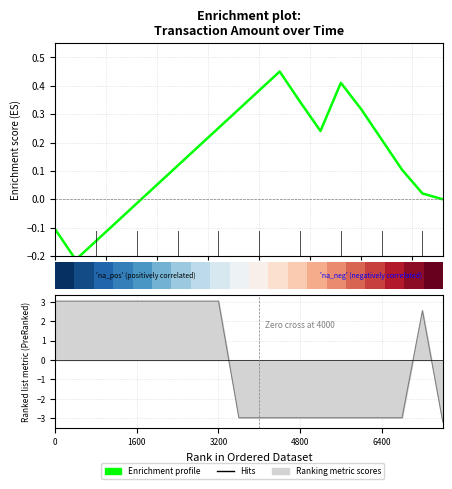

Which has a higher value, 12.5 or 17?

17